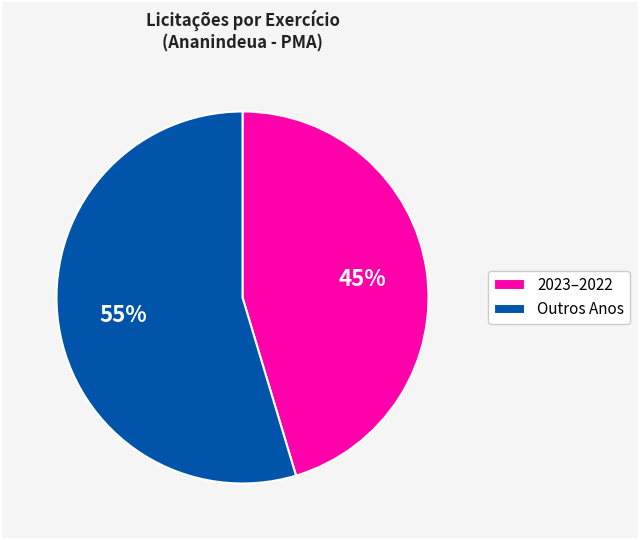

Between Outros Anos and 2023–2022, which is larger?

Outros Anos